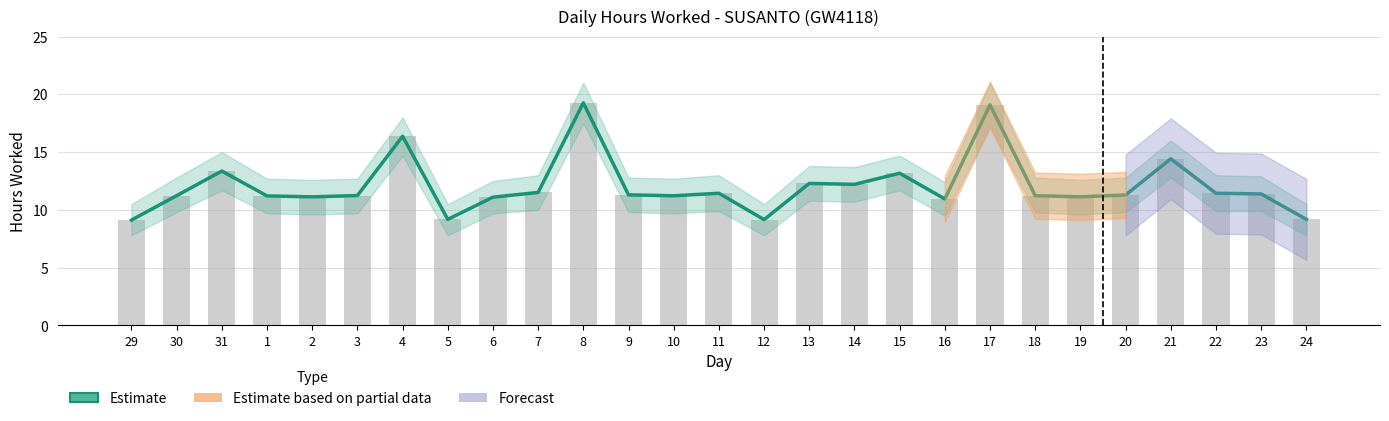

Does the chart contain any negative values?

No